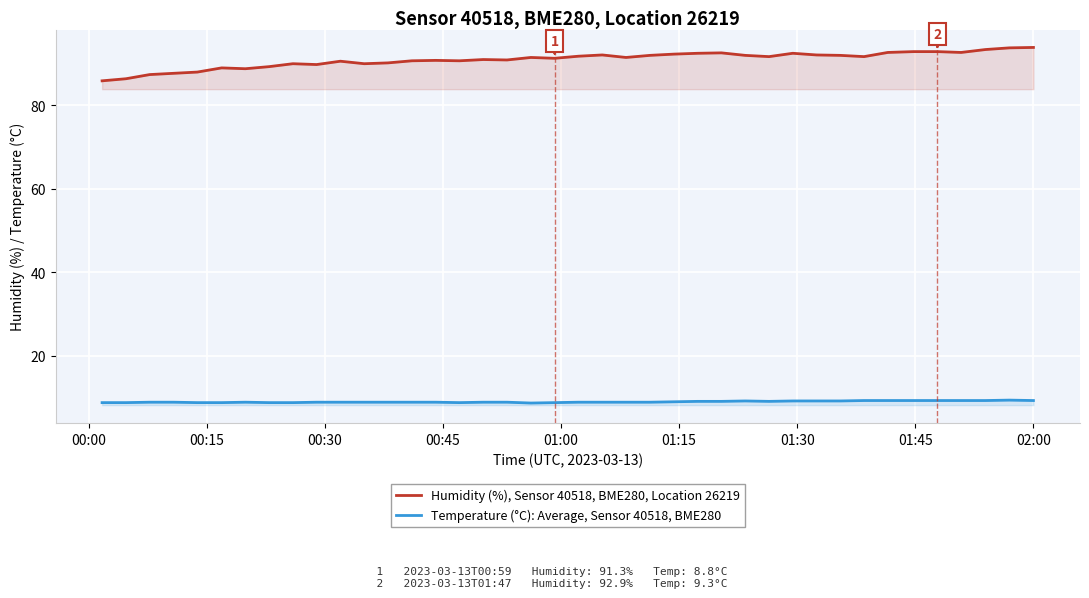

What are all the series names shown in the legend?

Humidity (%), Sensor 40518, BME280, Location 26219, Temperature (°C): Average, Sensor 40518, BME280